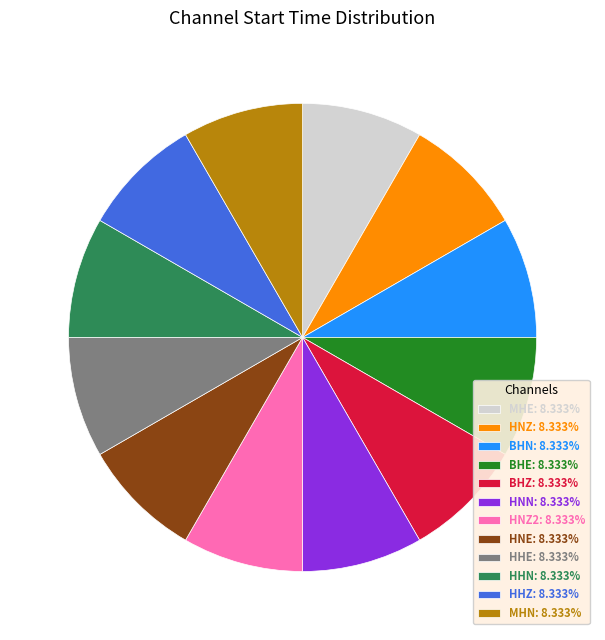

Is the sum of HHE: 8.333% and BHE: 8.333% greater than half?

No